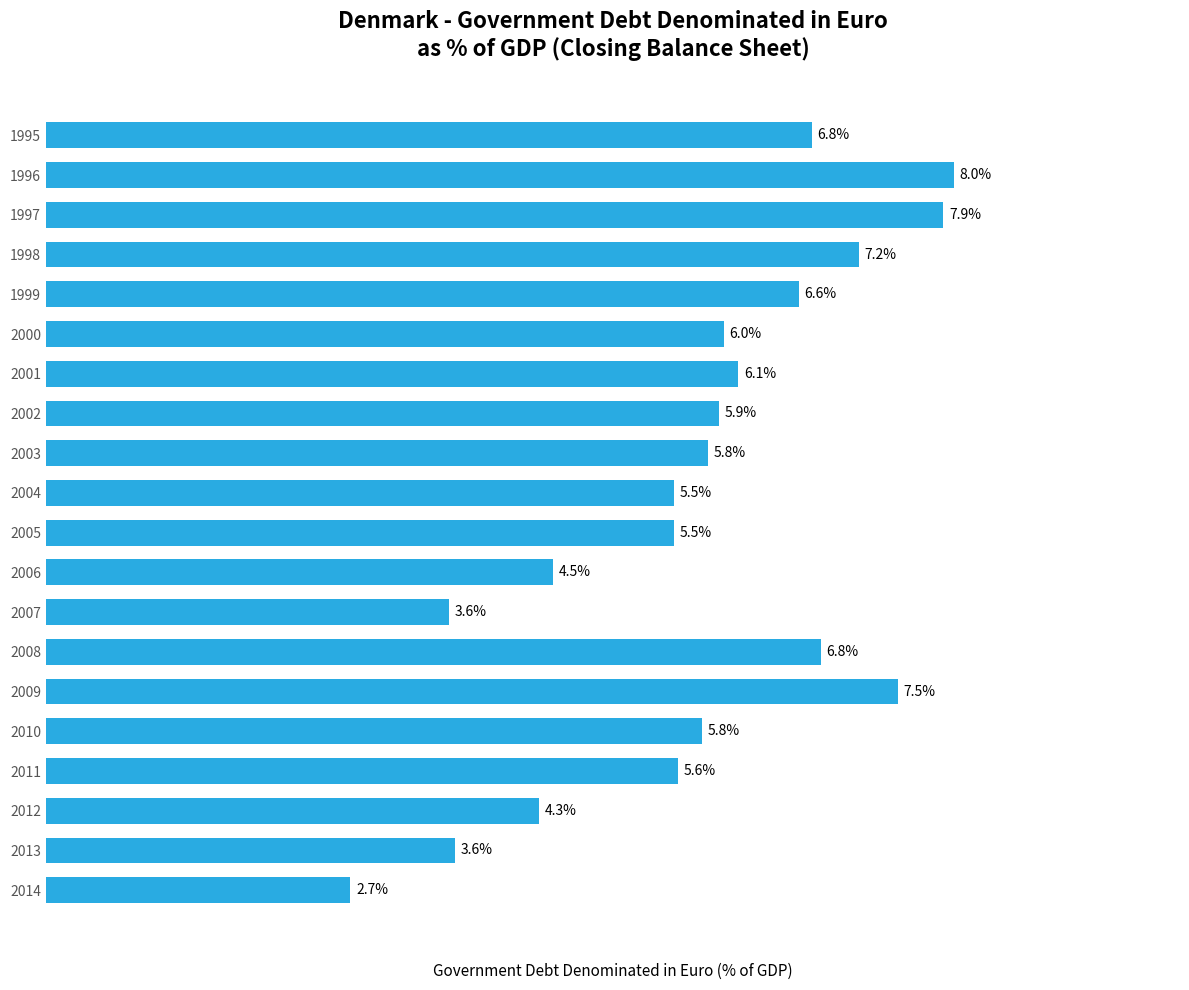

Does the chart contain stacked bars?

No